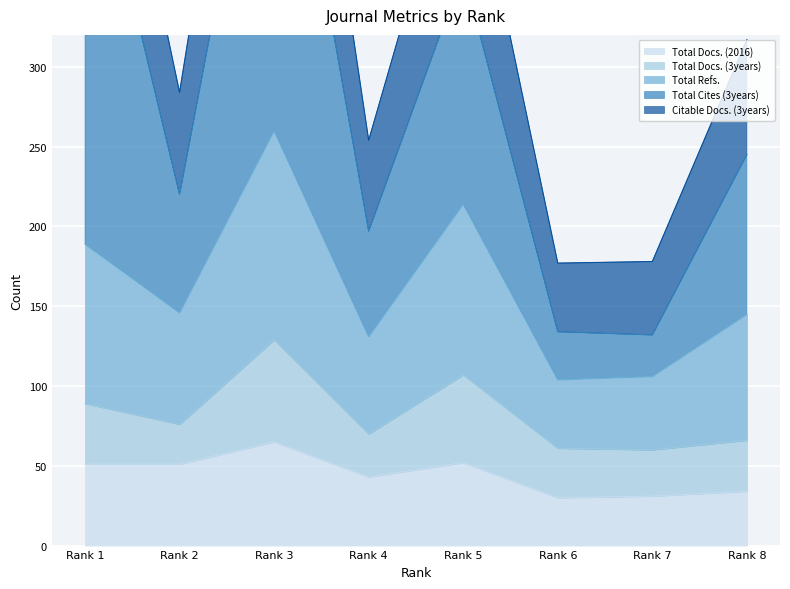

What is the sum of the Citable Docs. (3years) values at Rank 5 and Rank 6?

636